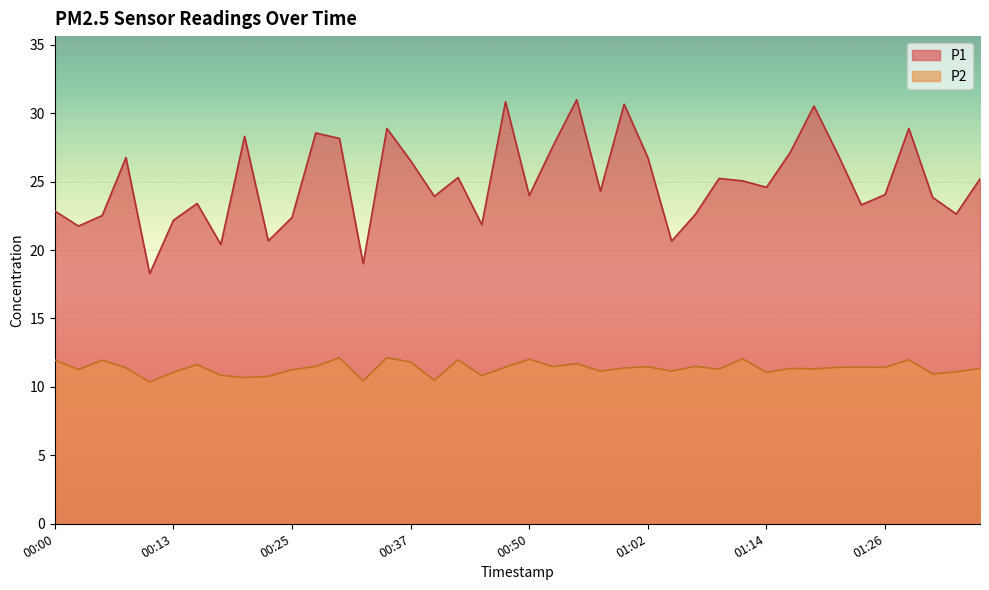

The value of P2 at 00:00 is 4.8. True or false?

False